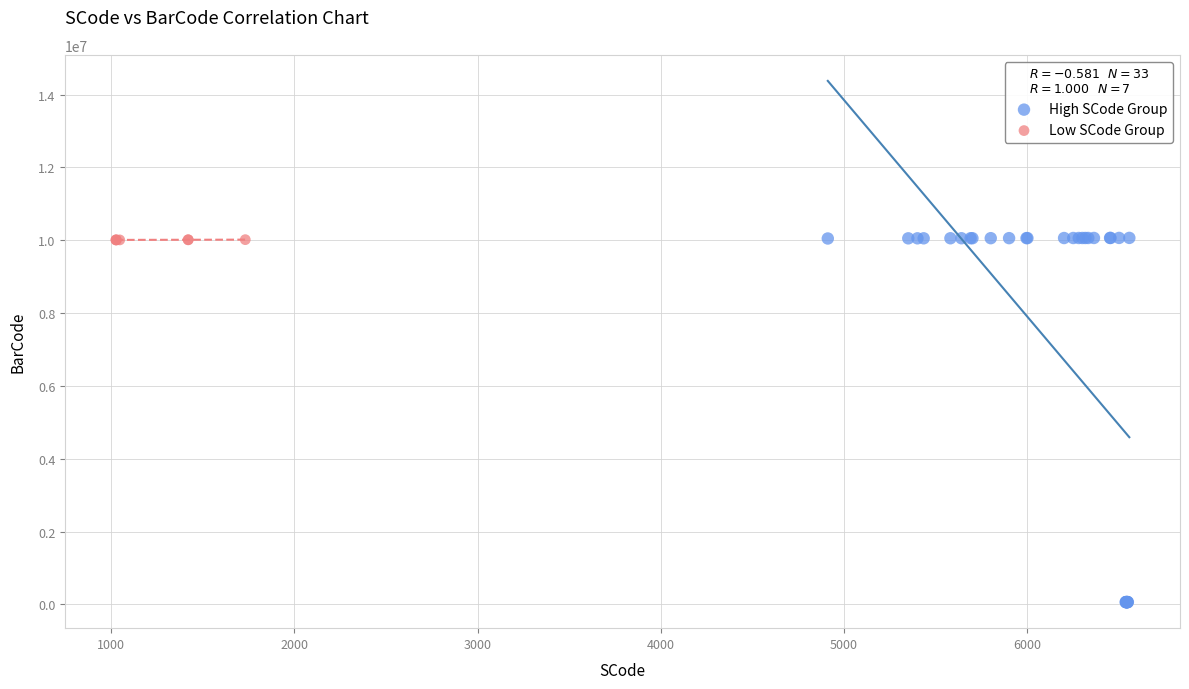

Which series has the widest spread of Y values?

High SCode Group